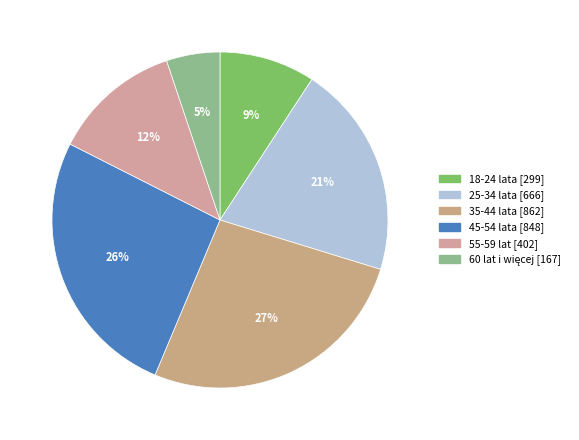

What is the total percentage of 18-24 lata and 55-59 lat?

21.6%